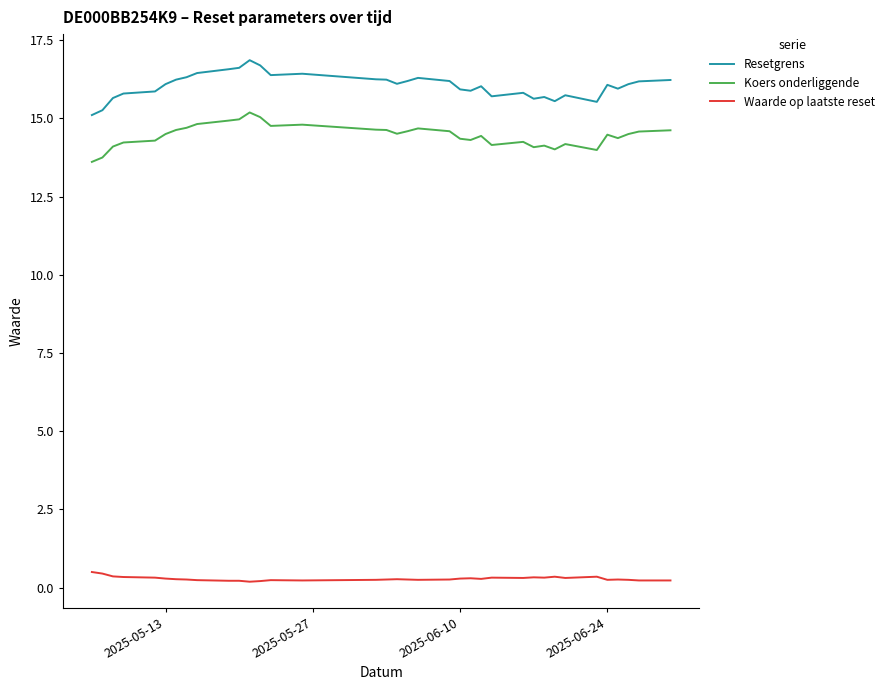

How many interior local valleys does the Waarde op laatste reset series have?

8